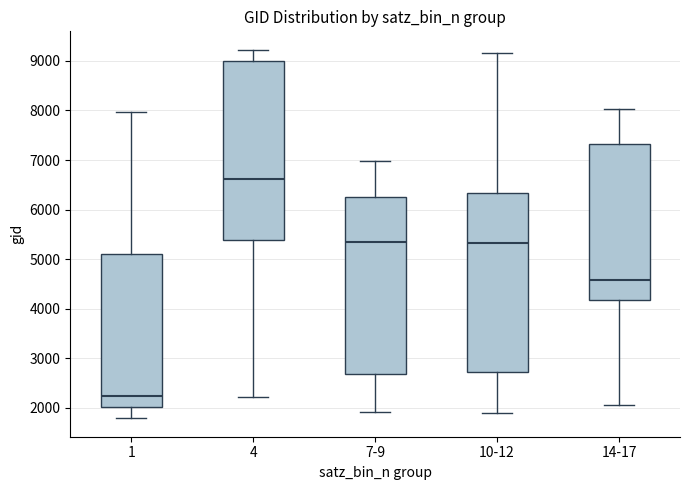

Reading left to right, read every box against the y-axis: the position of its median line, the range the box covers, and the ends of its whiskers. The values are not printed on the chart, so give them approximately, as read against the axis.

1: median 2200, box 2000 to 5100, whiskers 1800 to 8000
4: median 6600, box 5400 to 9000, whiskers 2200 to 9200
7-9: median 5400, box 2700 to 6300, whiskers 1900 to 7000
10-12: median 5300, box 2700 to 6300, whiskers 1900 to 9200
14-17: median 4600, box 4200 to 7300, whiskers 2100 to 8000